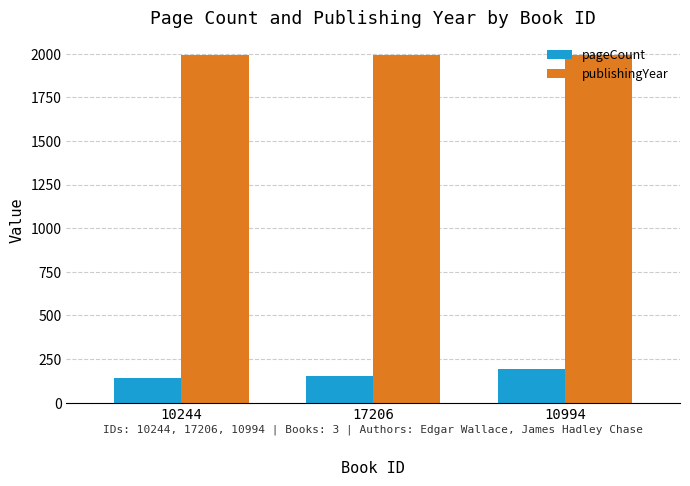

How many groups of bars are there?

3